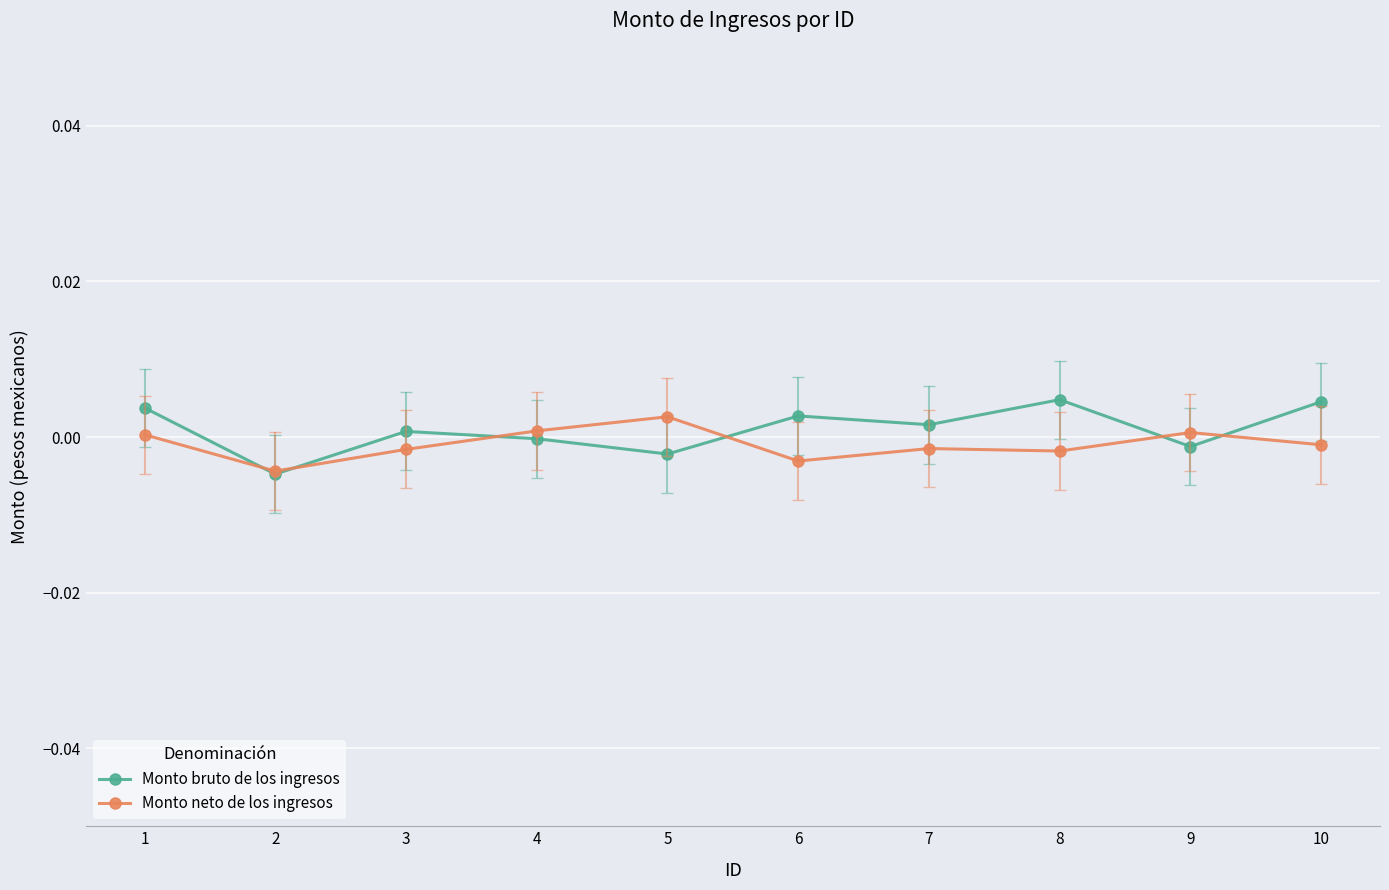

At 10, list the series in order from largest to smallest.

Monto bruto de los ingresos, Monto neto de los ingresos